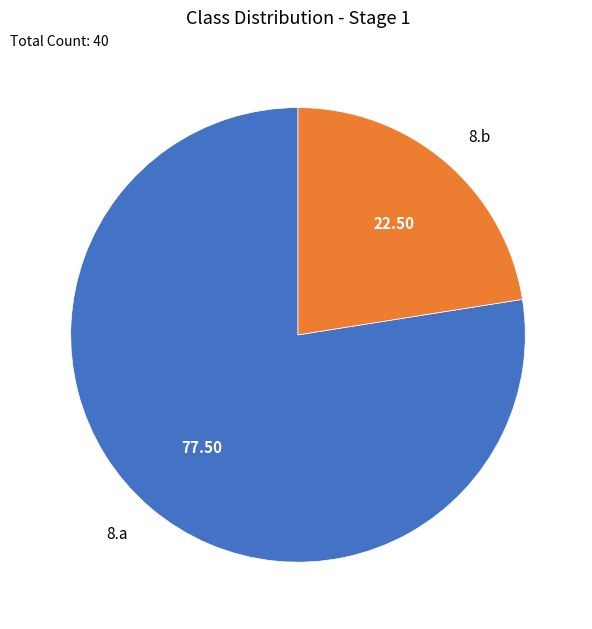

Count the number of slices in the pie.

2